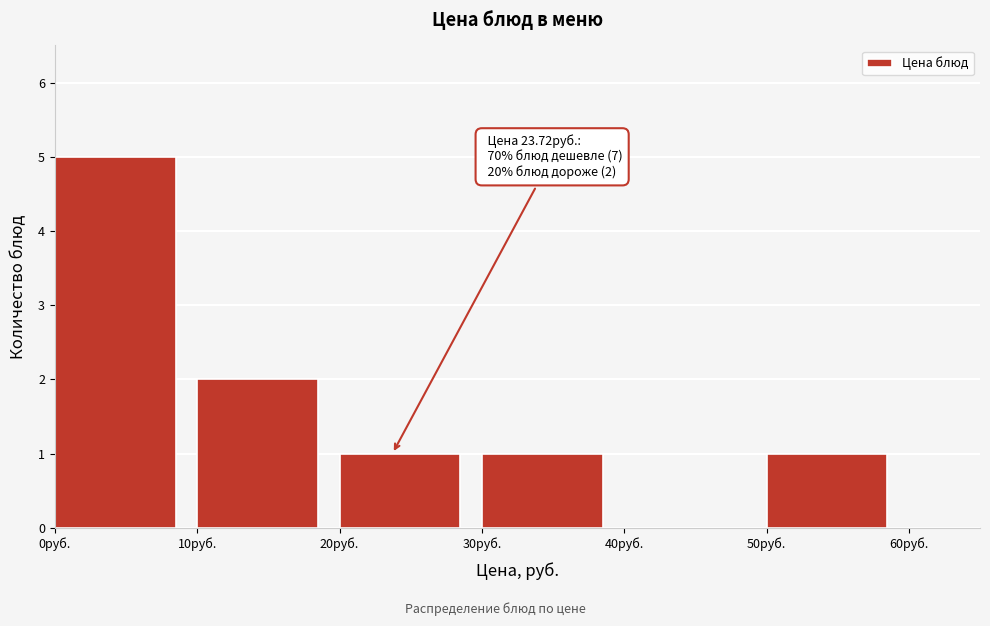

Which range on the x-axis has the tallest bar?

0 to 10